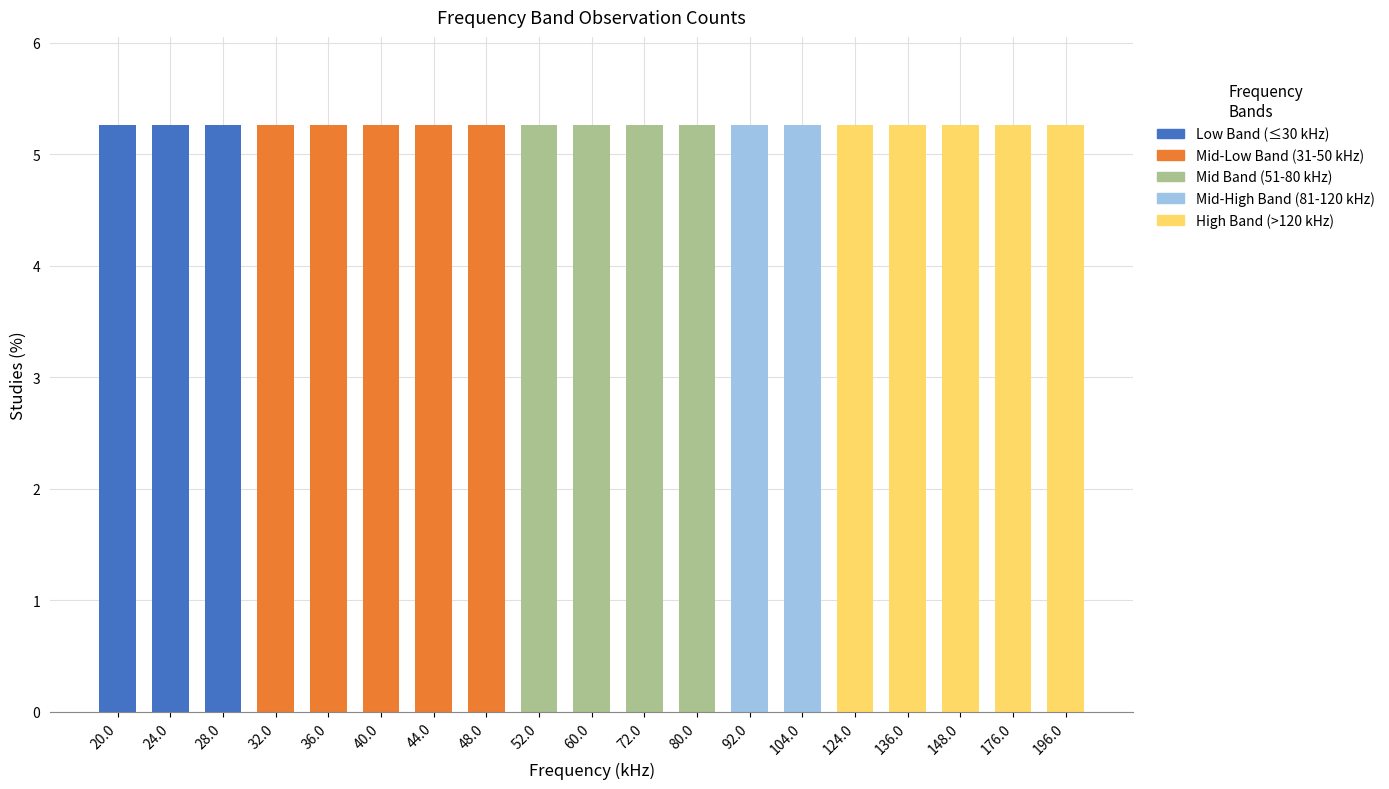

Is it true that snr_db equals -1 at 148.0?

False